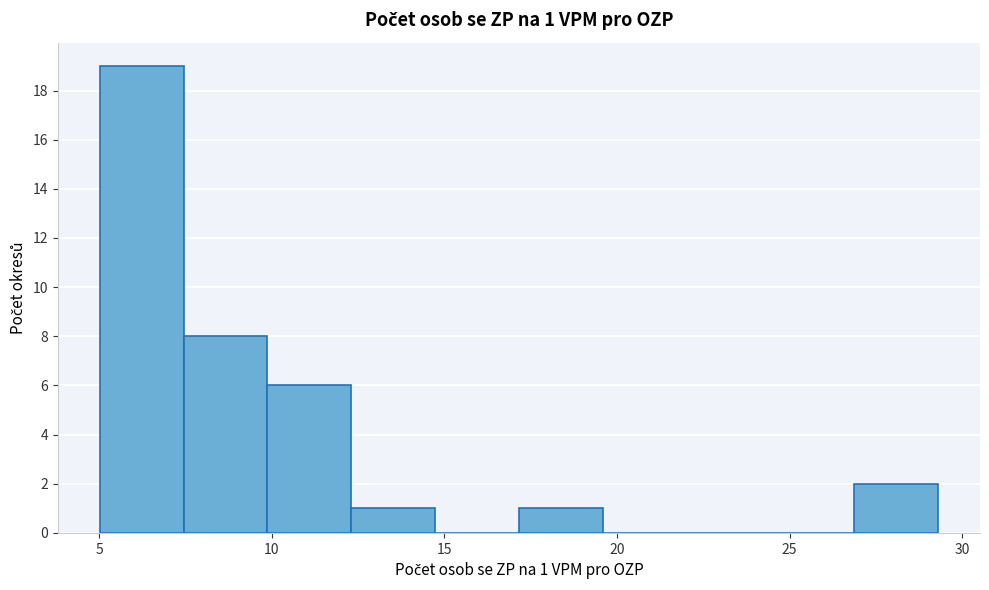

Which range on the x-axis has the tallest bar?

5.0 to 7.5